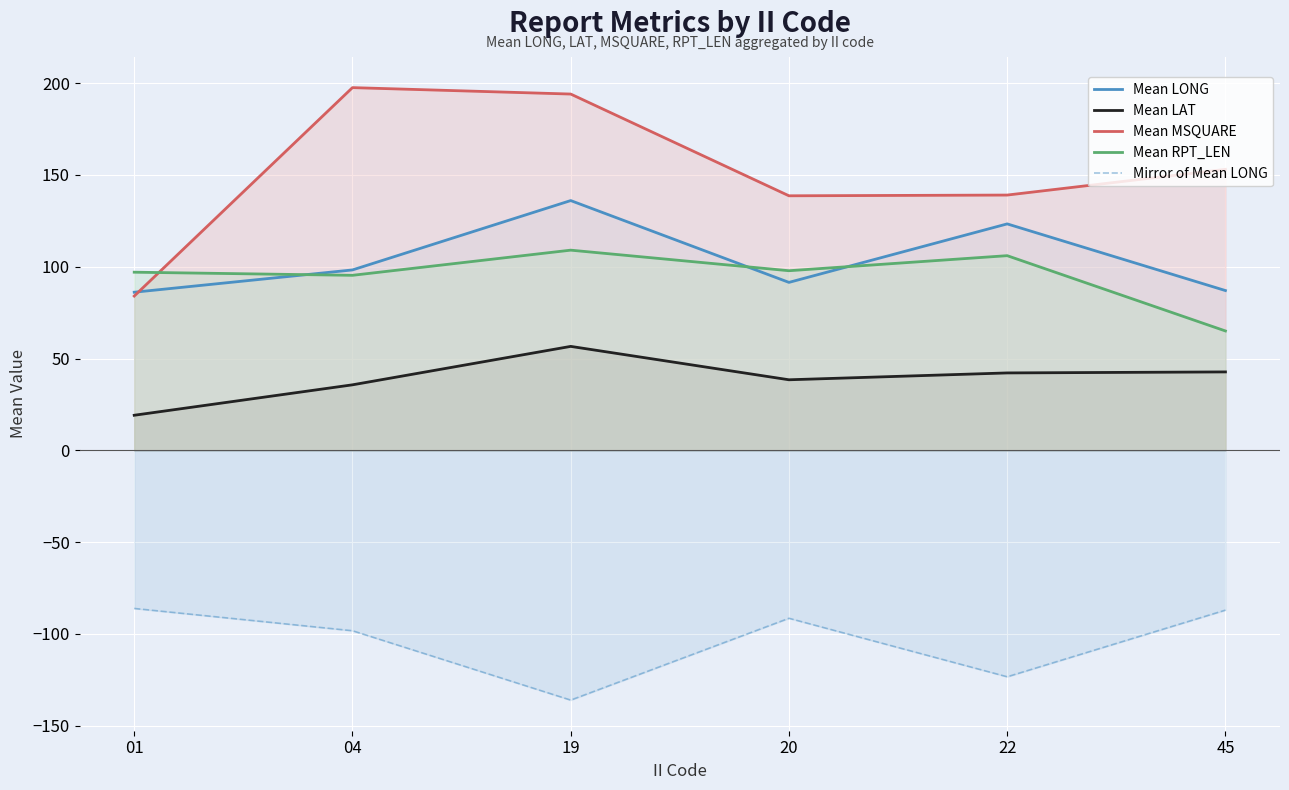

True or false: Mean MSQUARE has a value of 94.9 at 22.

False